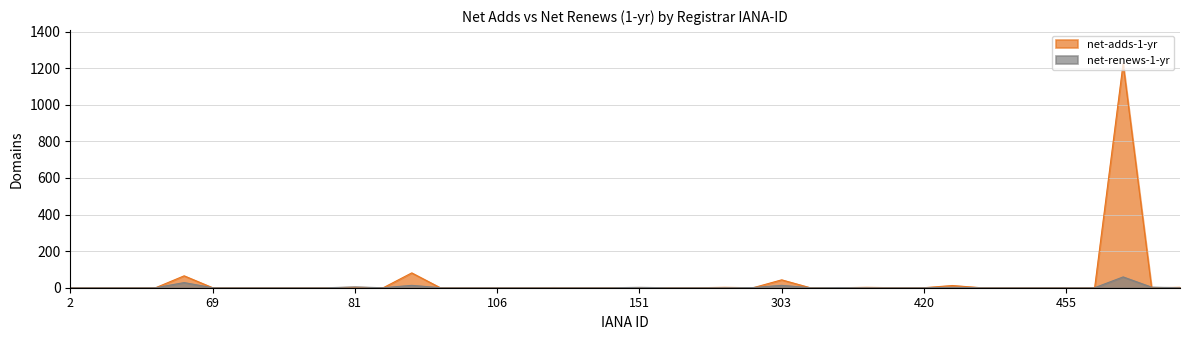

What is the total value across all series at 292?

2